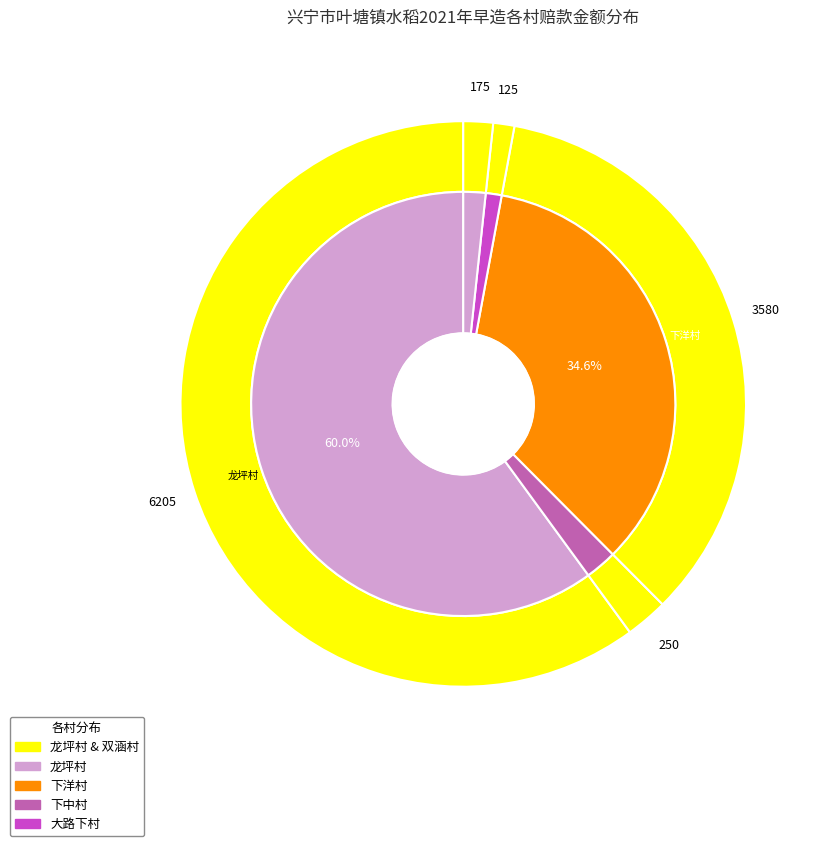

Is there any slice that represents more than half of the pie?

Yes